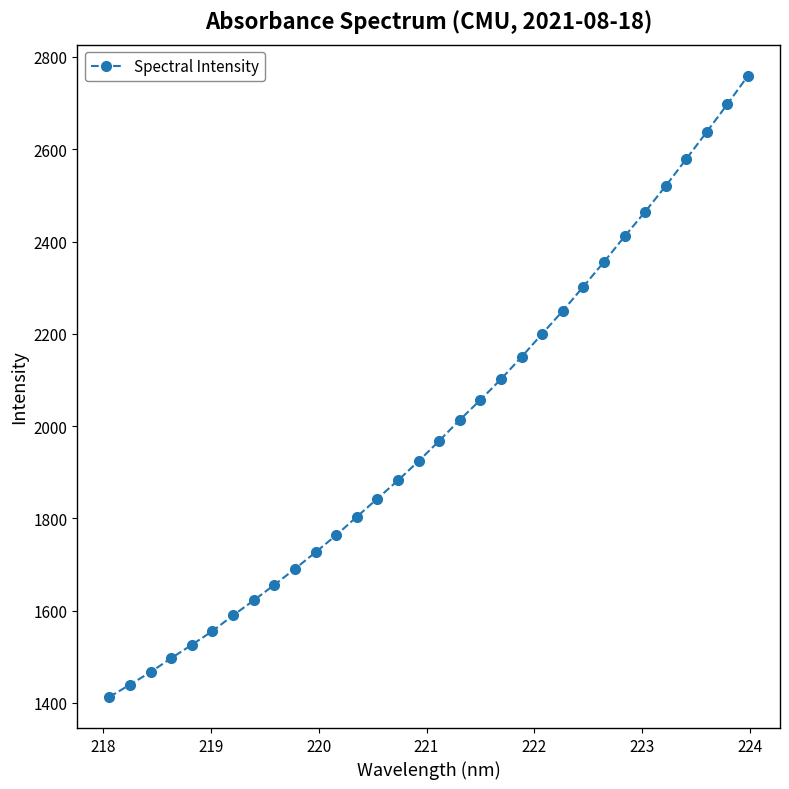

What is the smallest value displayed?

1413.0